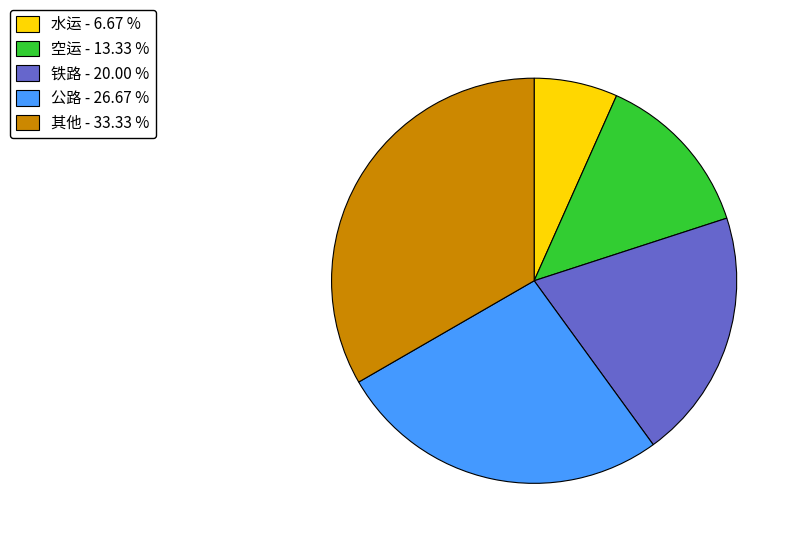

How many segments does this pie chart have?

5